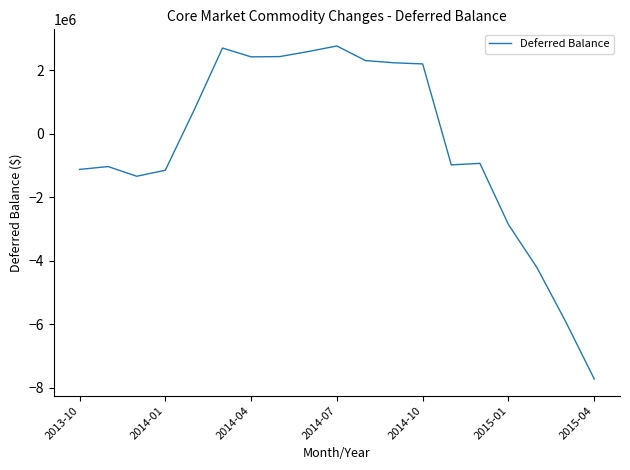

What is the smallest value displayed?

-7720711.6